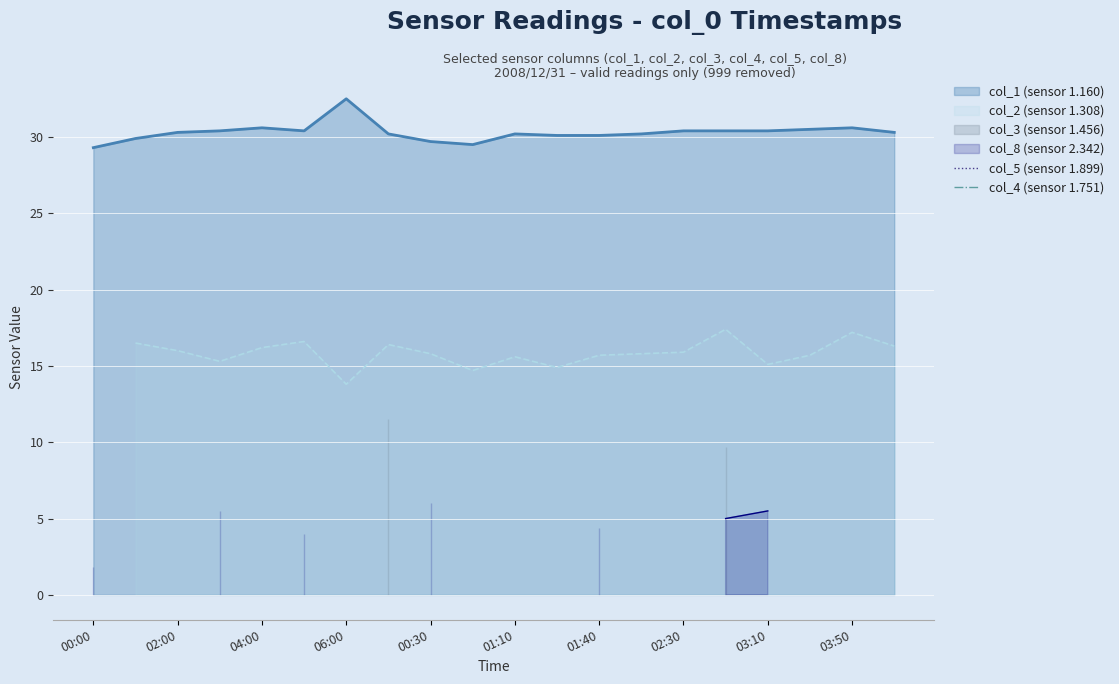

The value of col_1 (sensor 1.160) at 03:10 is 30.4. True or false?

True